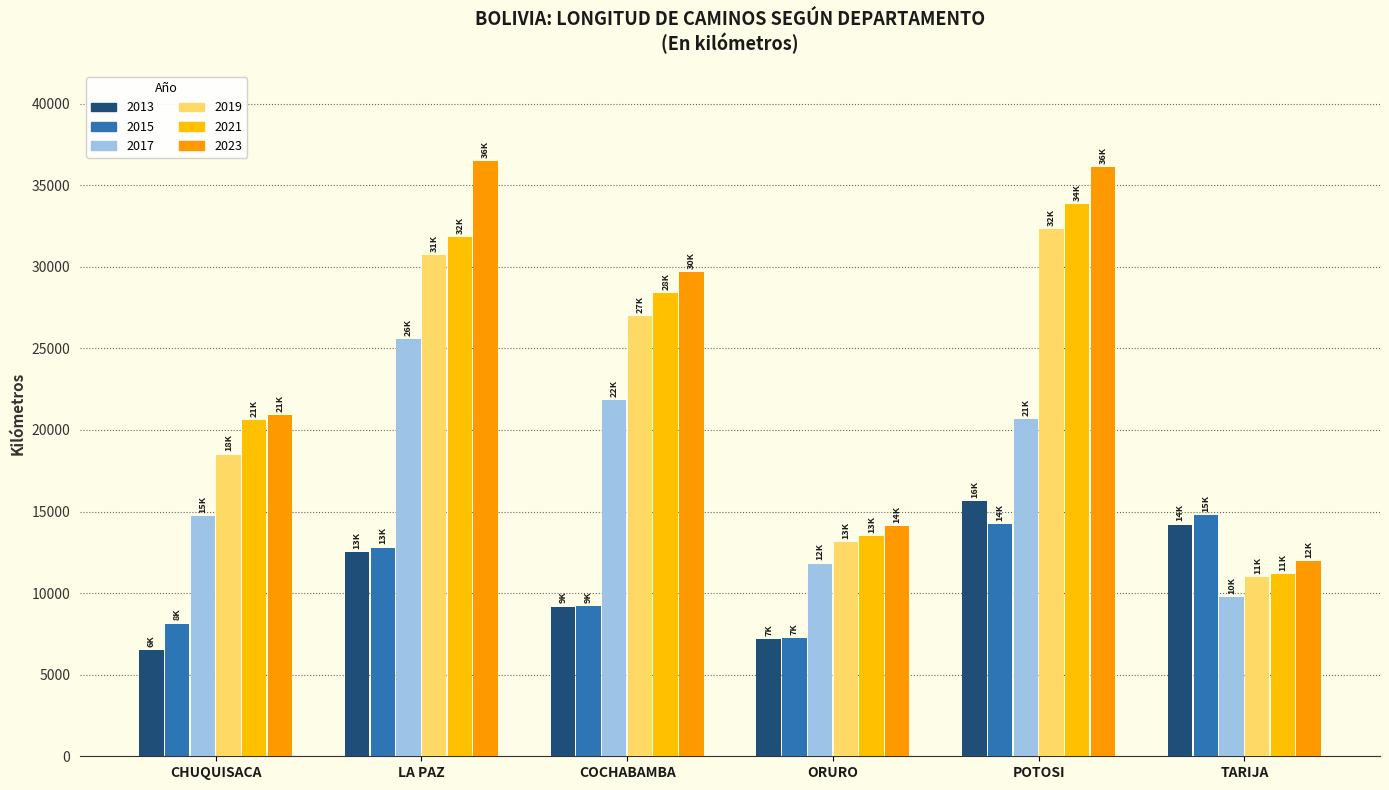

Which category has the lowest value across all series?

CHUQUISACA